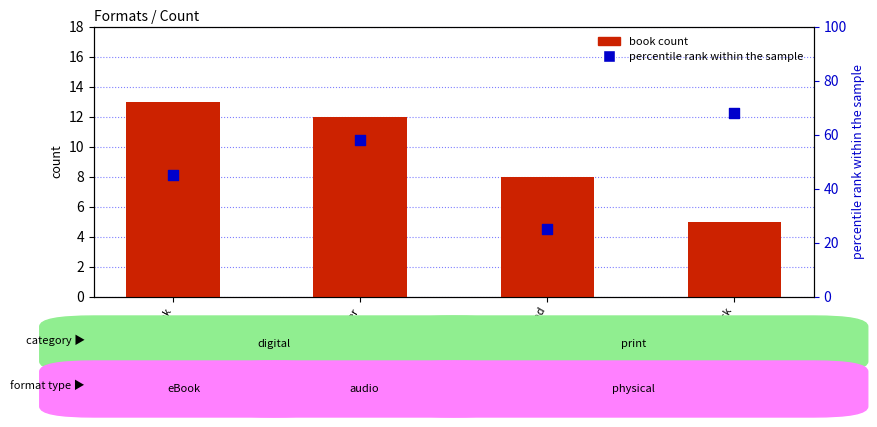

What are all the series names shown in the legend?

book count, percentile rank within the sample